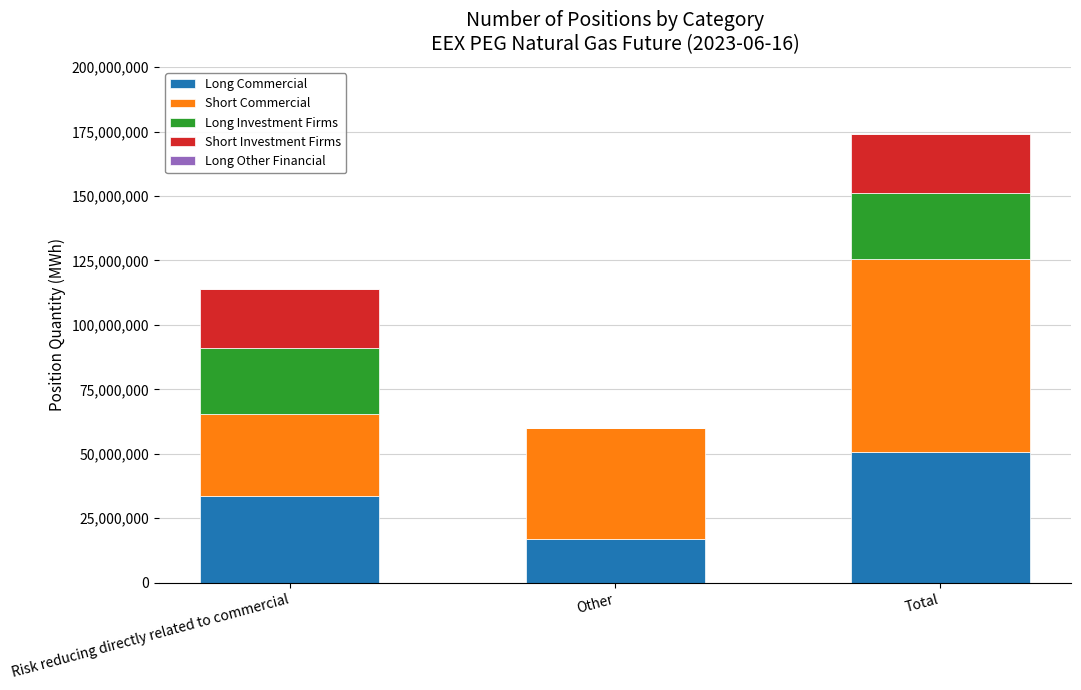

Is it true that Long Commercial equals 16953098 at Other?

True